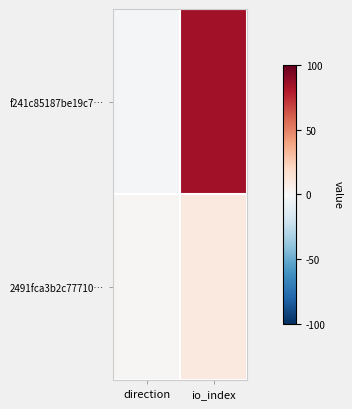

What is the spread (max minus min) of values at direction?

2